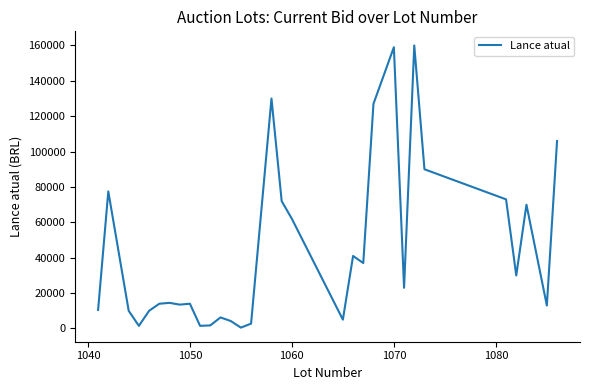

What is the average value?

44532